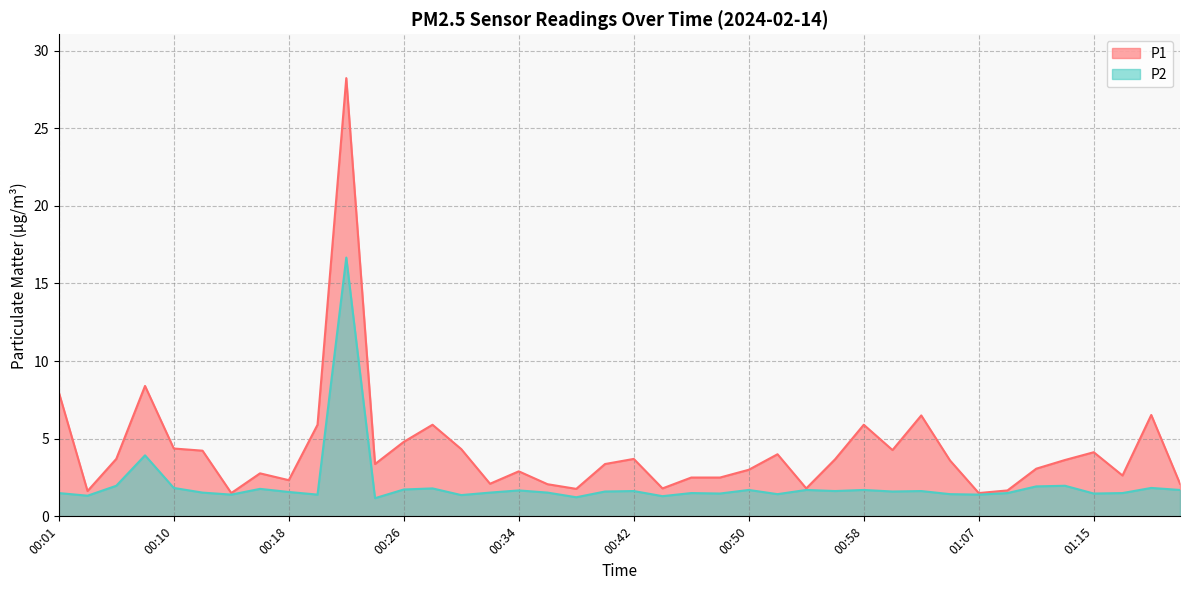

Where does the P1 series first go above 3?

00:01